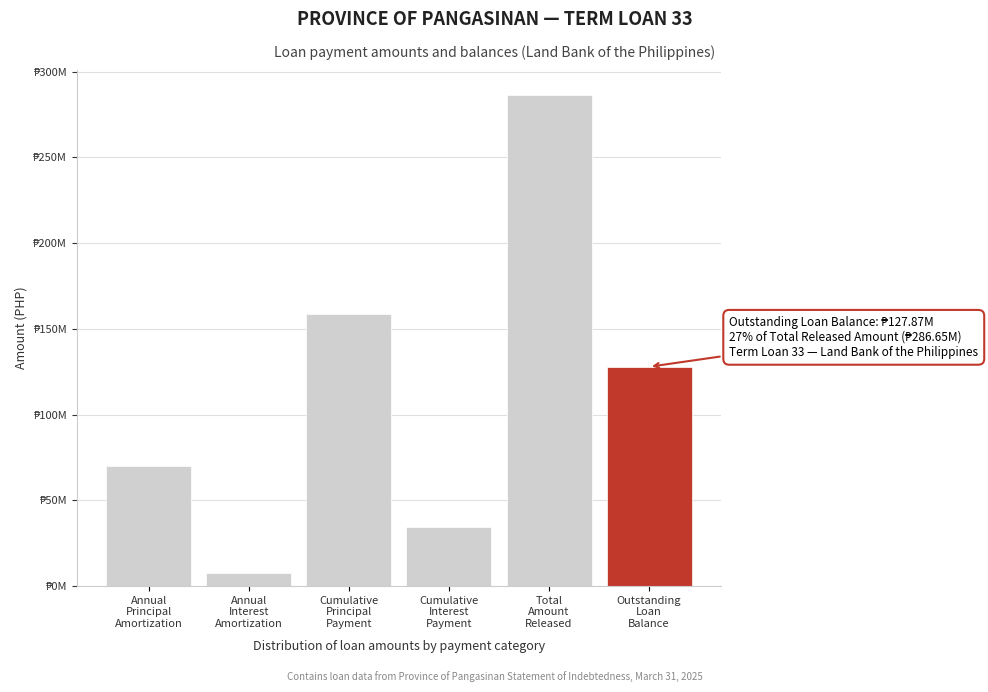

Does the chart contain any negative values?

No